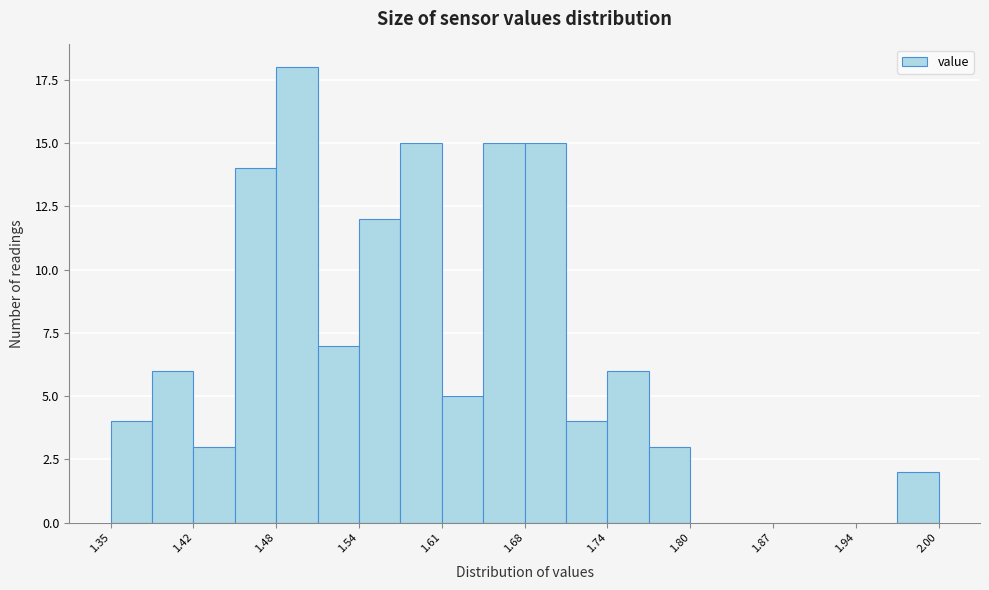

Around what value on the x-axis is the tallest bar? Give the approximate position of its centre, as read against the axis.

1.50